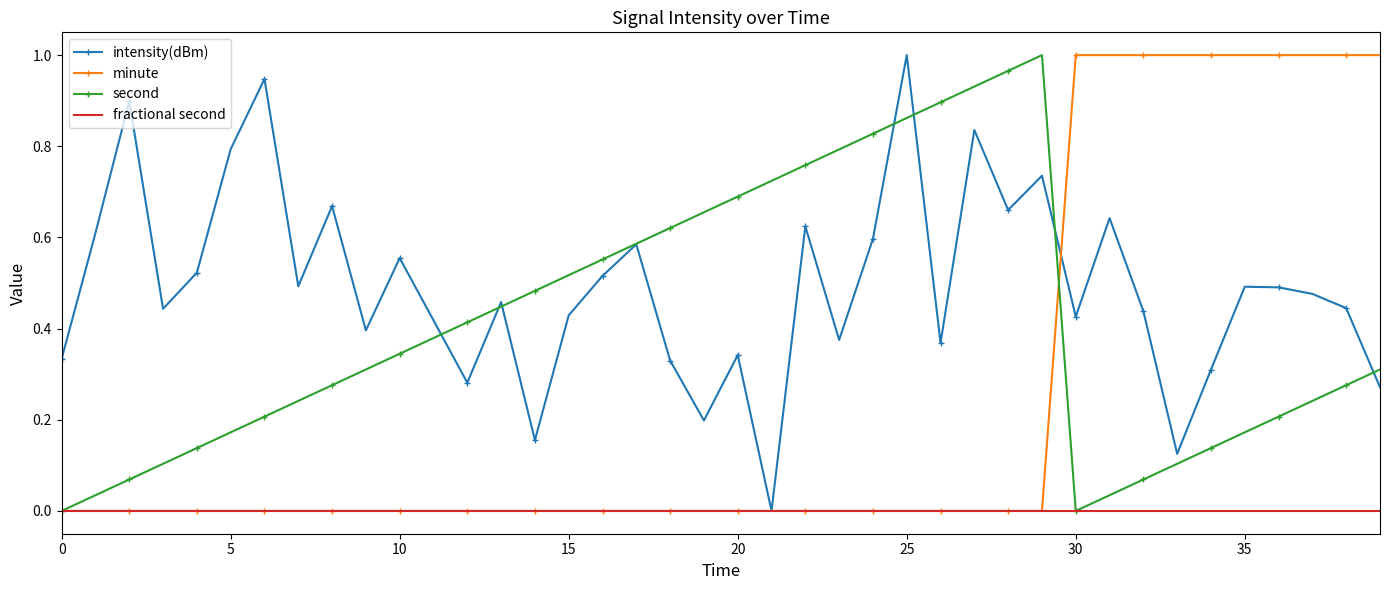

Which series has the largest total across all categories?

intensity(dBm)